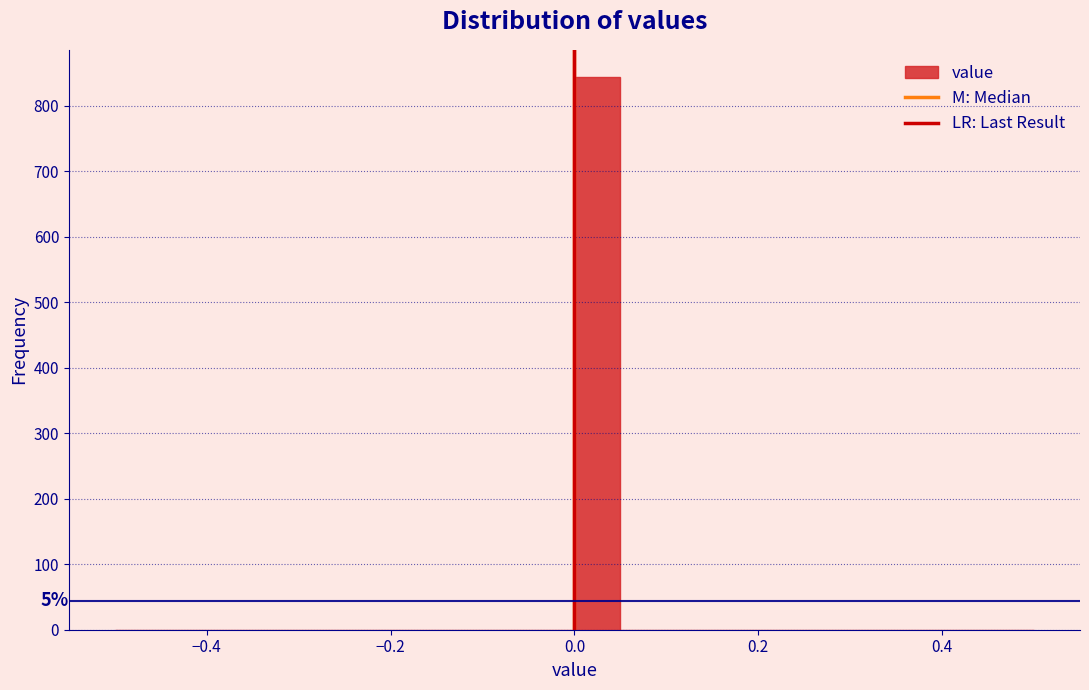

Read against the x-axis, roughly where is the centre of the tallest bar?

0.02